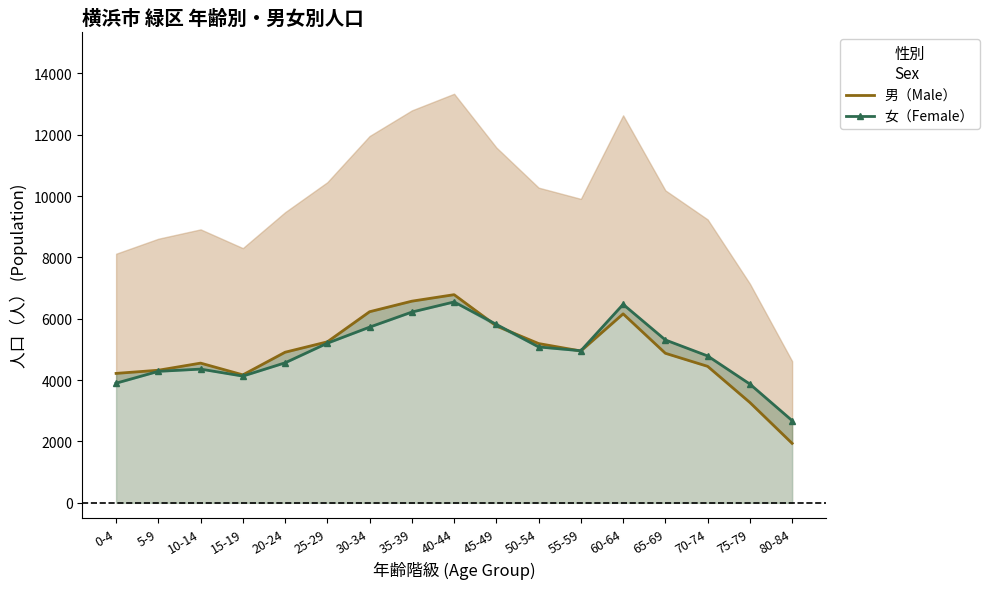

Does the chart have visible grid lines?

No